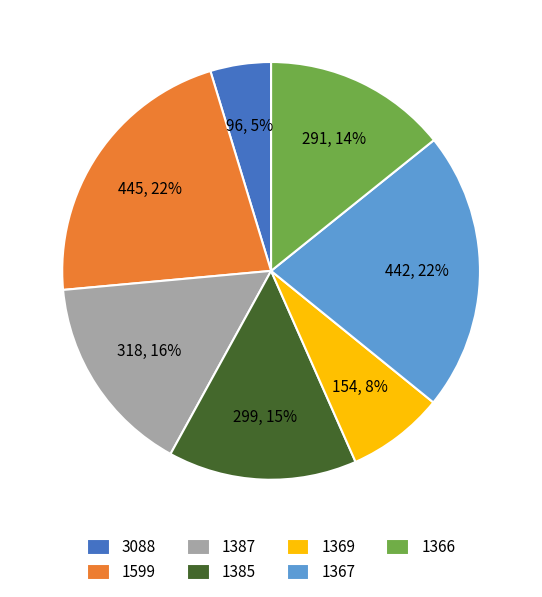

Is the sum of 1367 and 1387 greater than half?

No